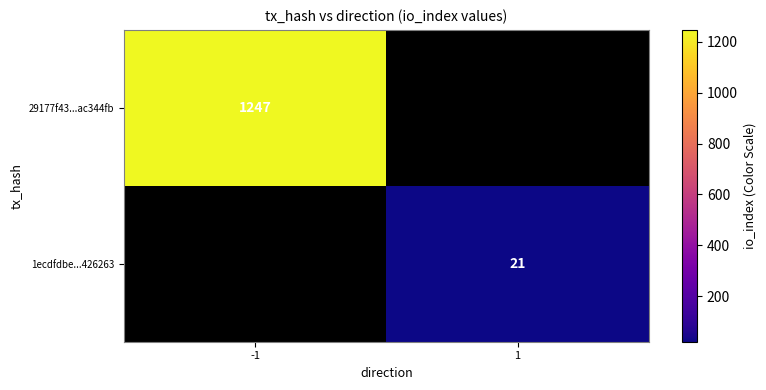

The value of 1ecdfdbe...426263 at 1 is 21. True or false?

True